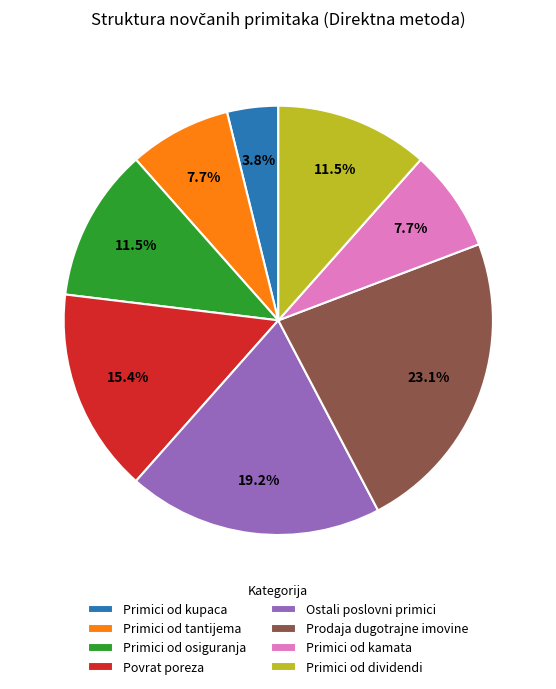

How much of the chart is everything except Ostali poslovni primici?

80.8%